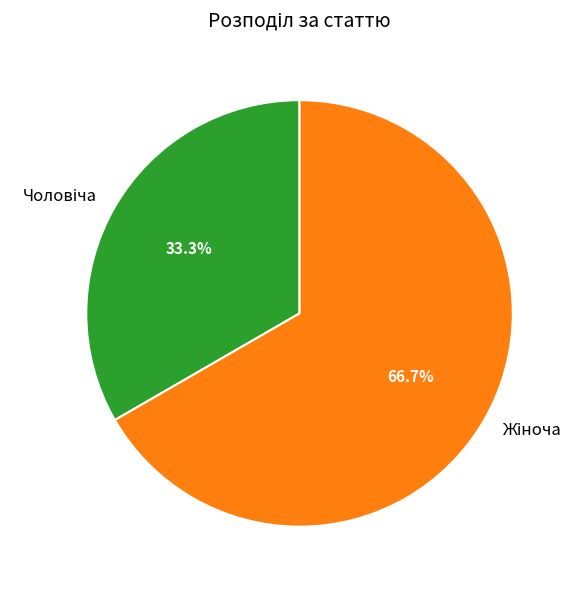

Does any single category account for the majority?

Yes